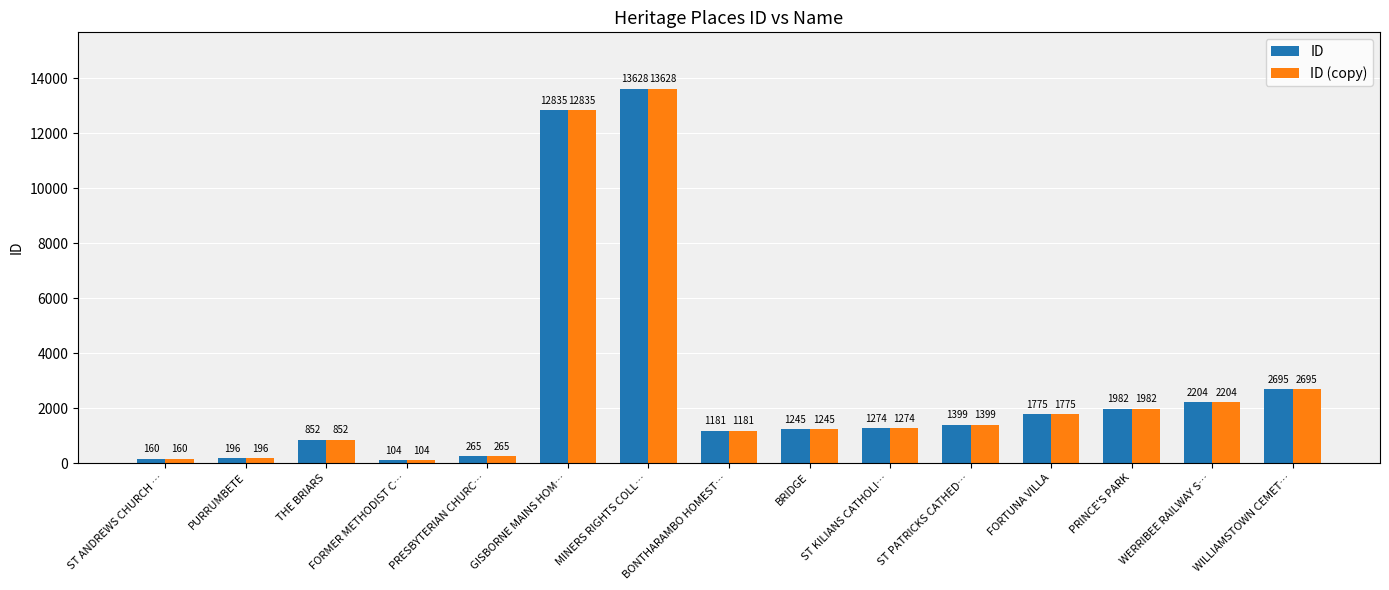

List the labels in order of ID (copy) value, smallest first.

FORMER METHODIST C…, ST ANDREWS CHURCH …, PURRUMBETE, PRESBYTERIAN CHURC…, THE BRIARS, BONTHARAMBO HOMEST…, BRIDGE, ST KILIANS CATHOLI…, ST PATRICKS CATHED…, FORTUNA VILLA, PRINCE'S PARK, WERRIBEE RAILWAY S…, WILLIAMSTOWN CEMET…, GISBORNE MAINS HOM…, MINERS RIGHTS COLL…